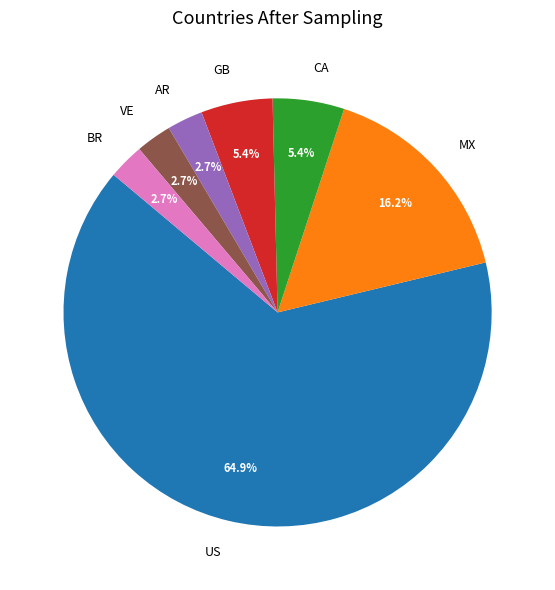

Count the number of slices in the pie.

7